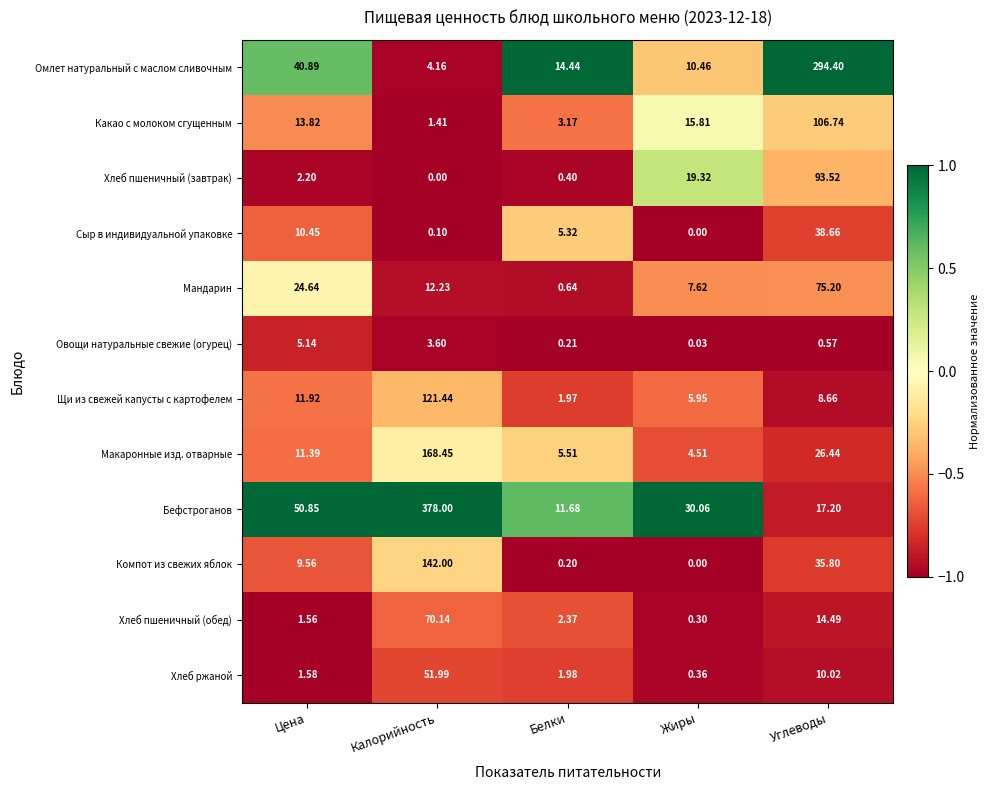

What is the spread (max minus min) of values at Жиры?

30.1